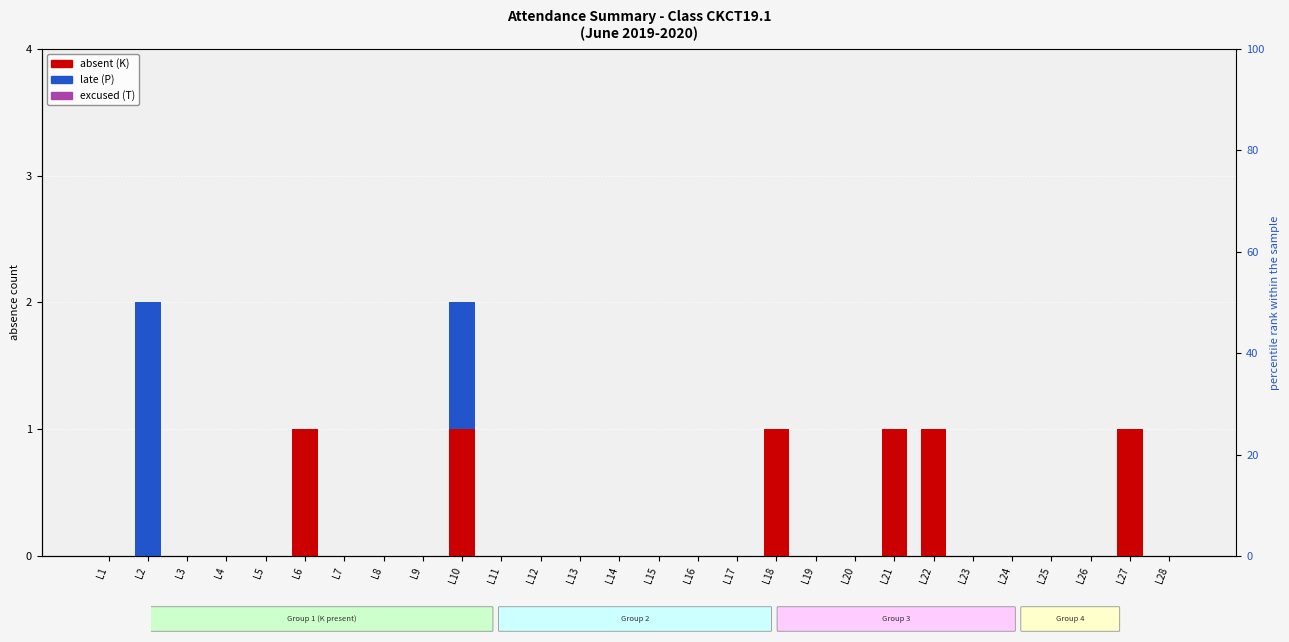

At how many categories does at least one series exceed 0?

7